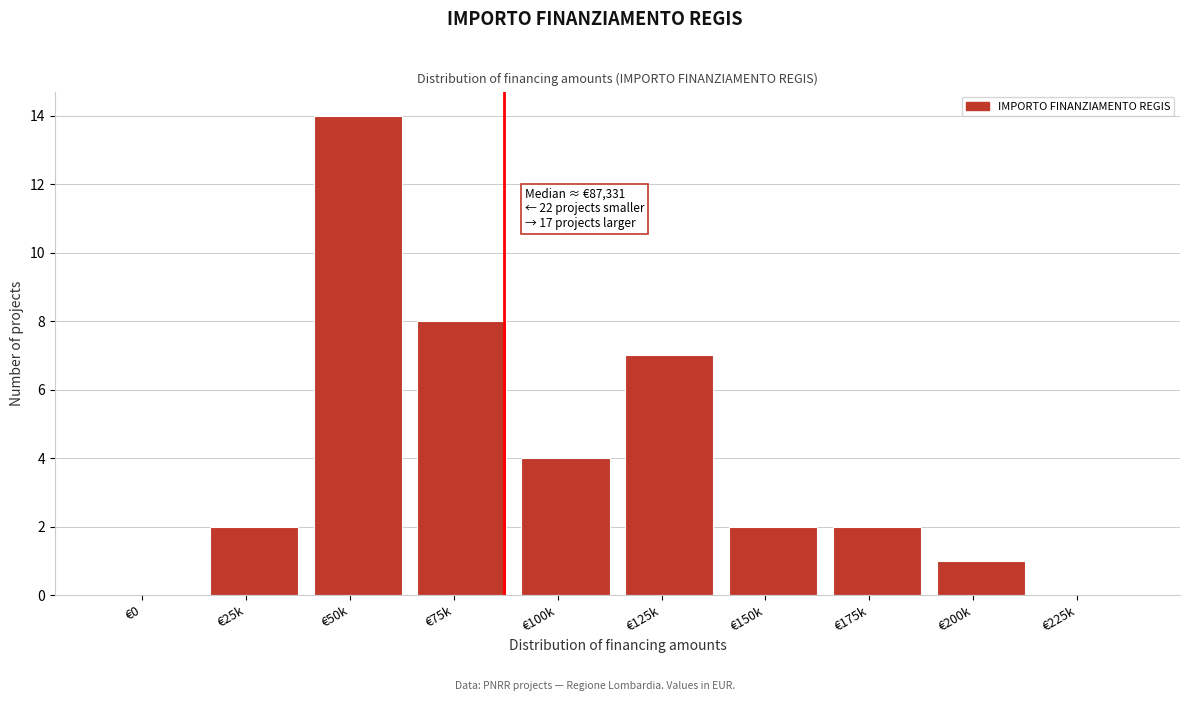

Reading left to right, list all the values displayed in this chart.

€0=0	€25k=2	€50k=14	€75k=8	€100k=4	€125k=7	€150k=2	€175k=2	€200k=1	€225k=0